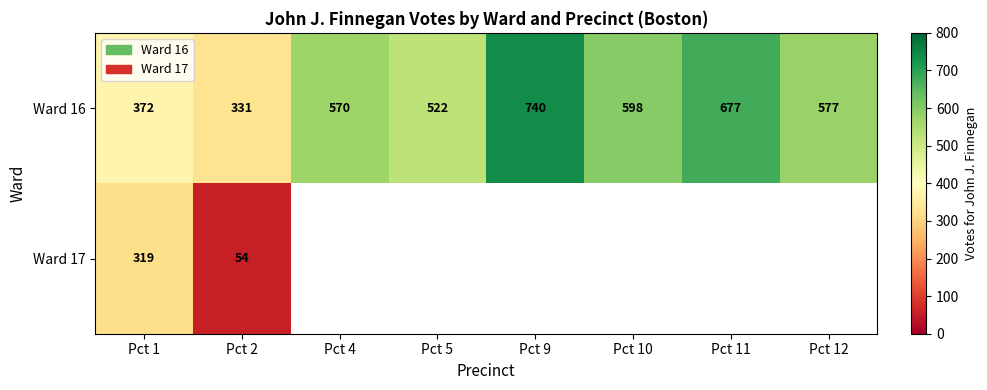

Rank the categories by Ward 16 value from highest to lowest.

Pct 9, Pct 11, Pct 10, Pct 12, Pct 4, Pct 5, Pct 1, Pct 2